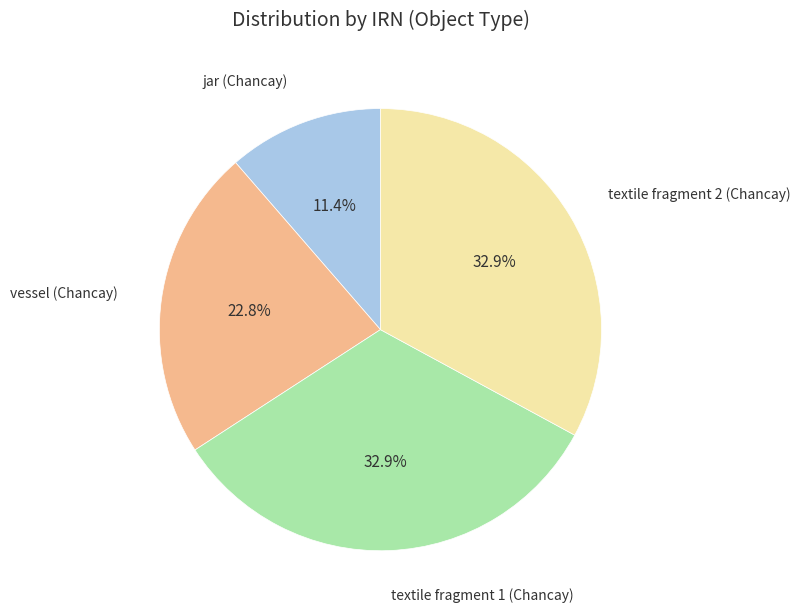

Does any single category account for the majority?

No